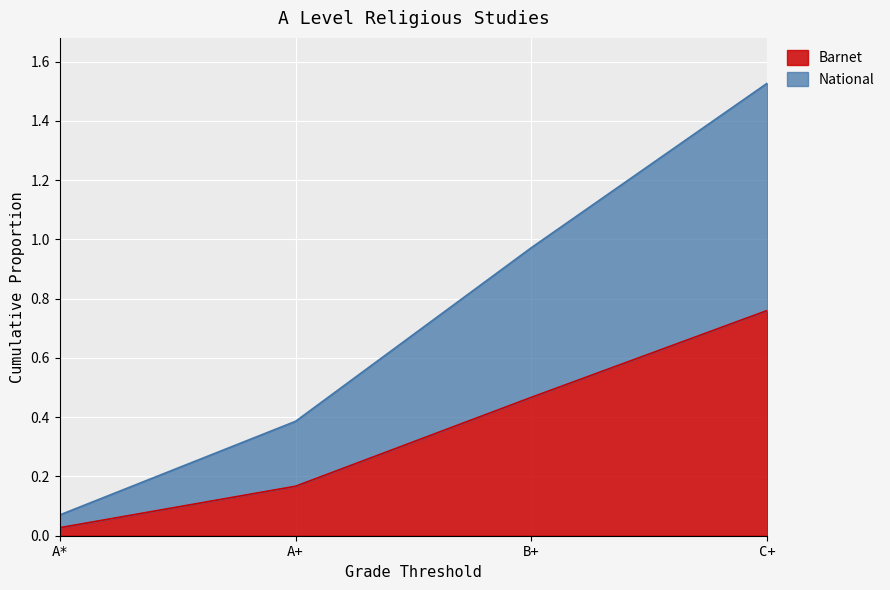

True or false: National and Barnet intersect in this chart.

False